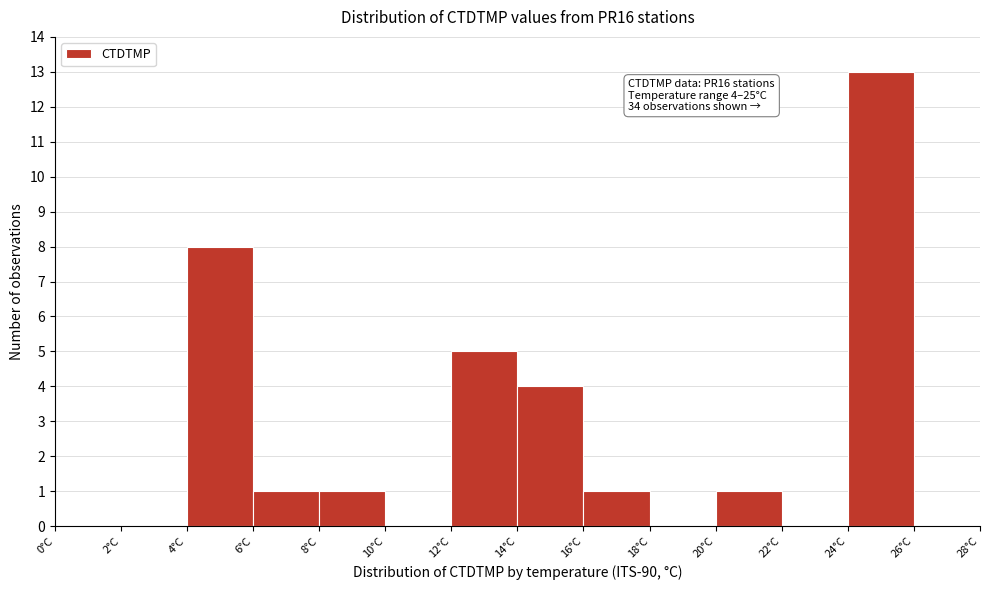

Which range on the x-axis has the tallest bar?

24 to 26